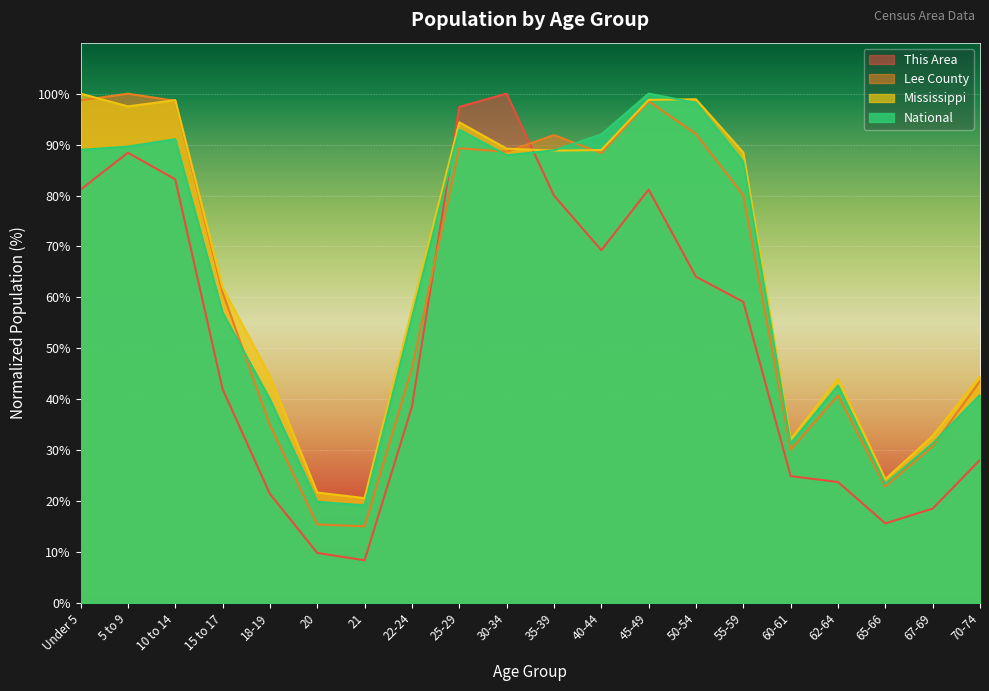

The value of National at 22-24 is 56.0. True or false?

True